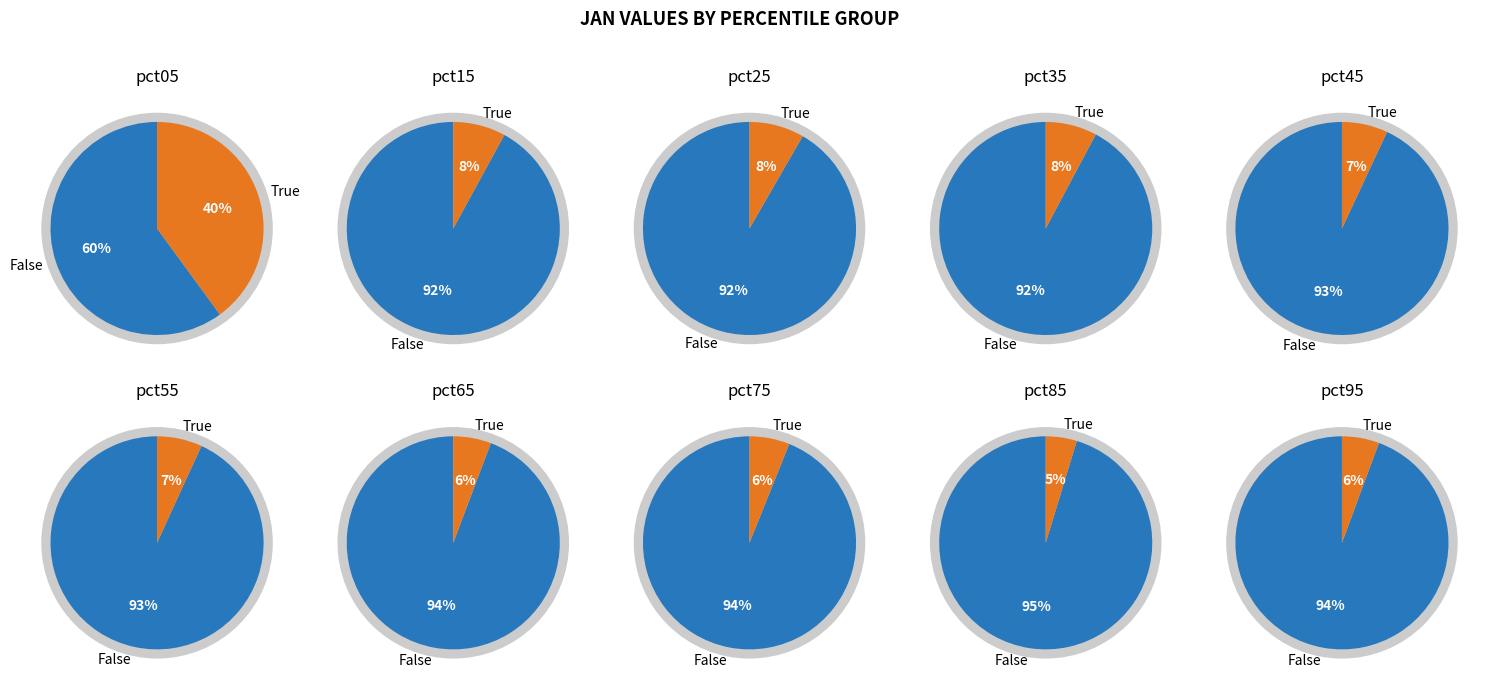

To the nearest percent, what is the difference between the largest and smallest slice percentages?

35%